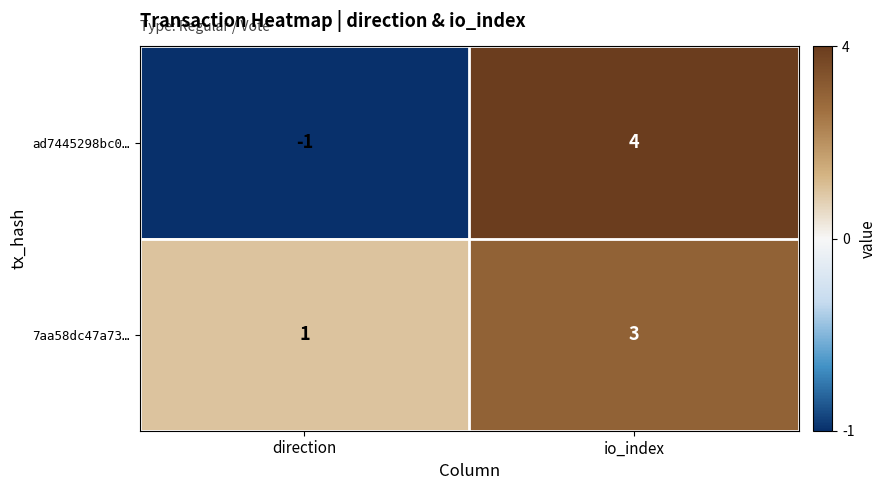

Which series changed the most between direction and io_index?

ad7445298bc0…